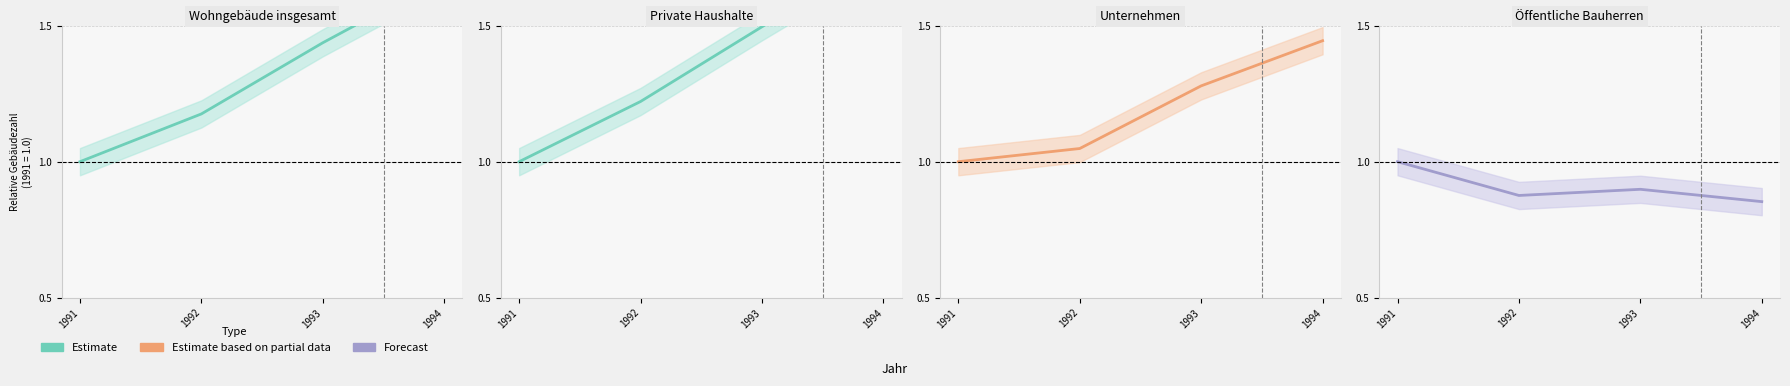

What is the difference between the maximum and second lowest values in the Öffentliche Bauherren series?

0.1